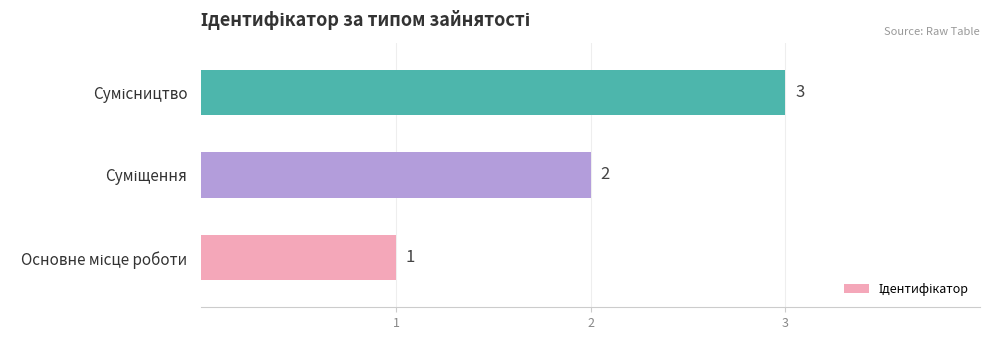

How many values are between 1 and 3?

3